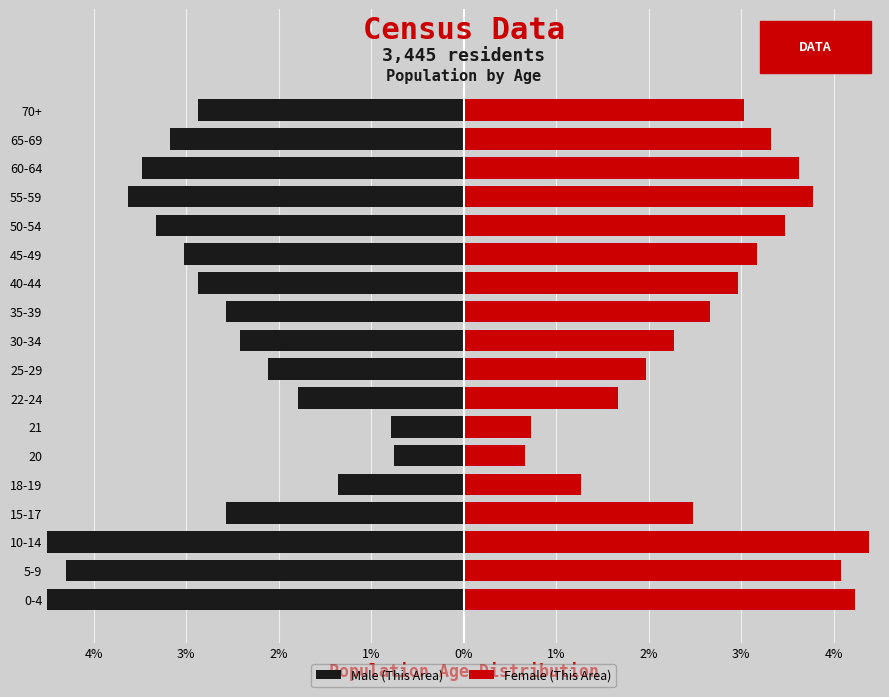

At 70+, list the series in order from largest to smallest.

Female (This Area), Male (This Area)